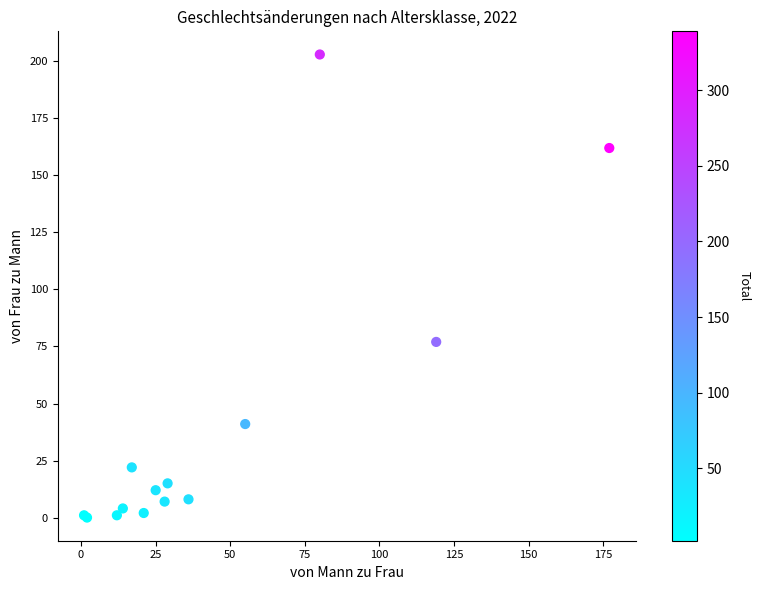

What Y value in the scatter plot is closest to 101?

77